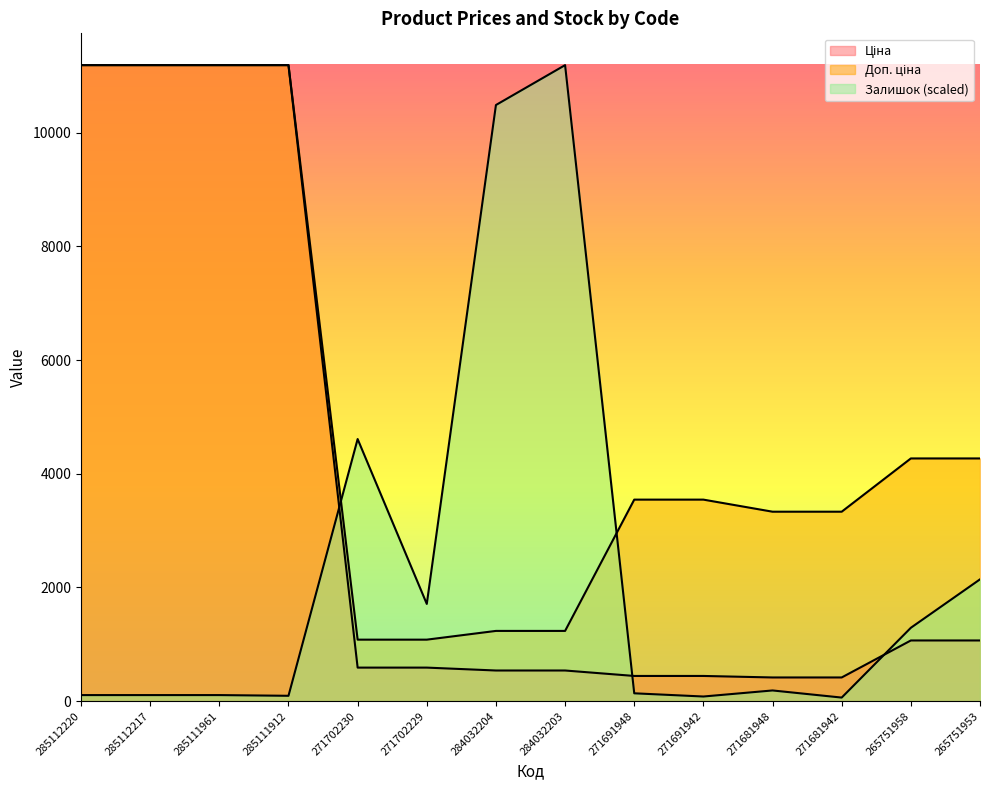

What is the greatest value displayed?

11188.2